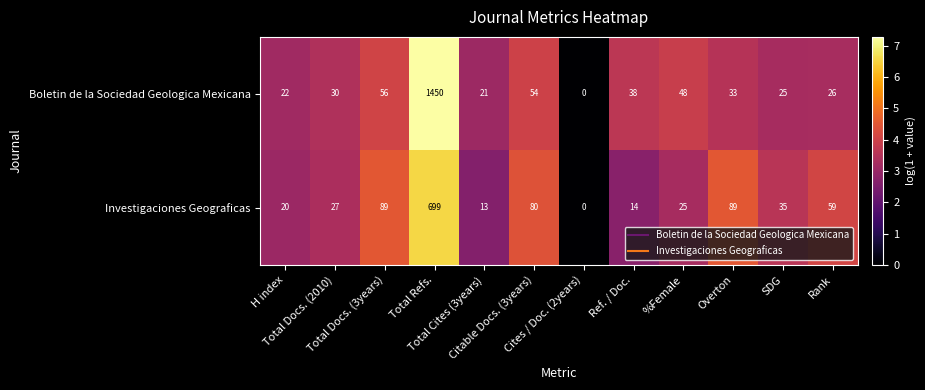

List the series in order of their peak value, highest first.

Boletin de la Sociedad Geologica Mexicana, Investigaciones Geograficas